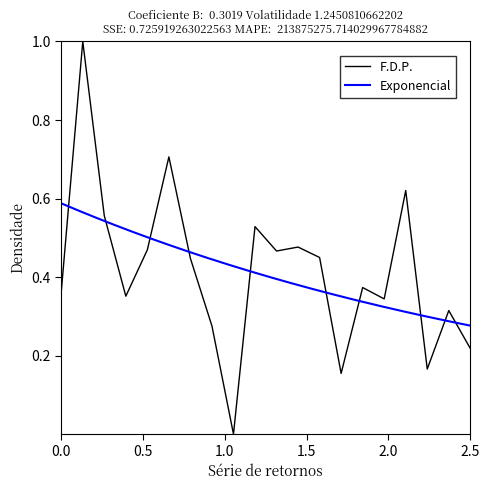

What is the change in value from 4 to 22?

-0.1